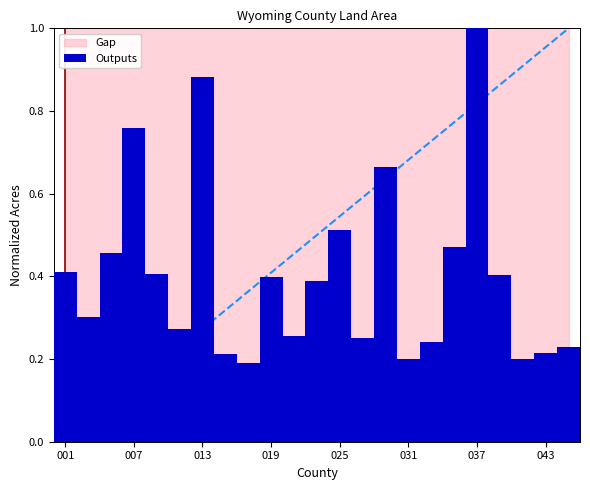

What is the sum of all values?

9.3